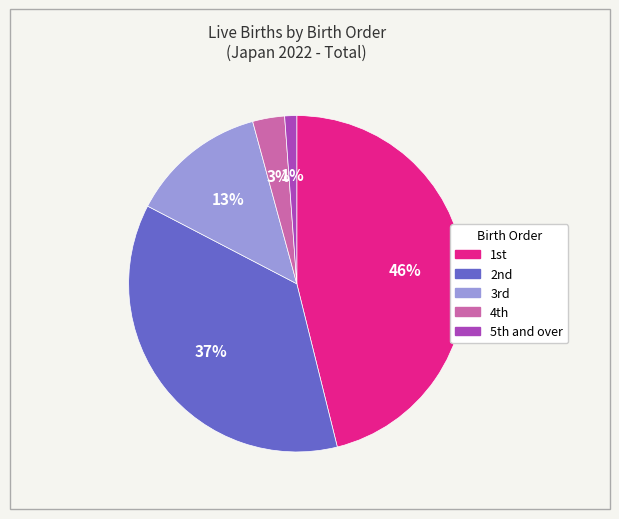

What is the smallest slice in the pie chart?

5th and over